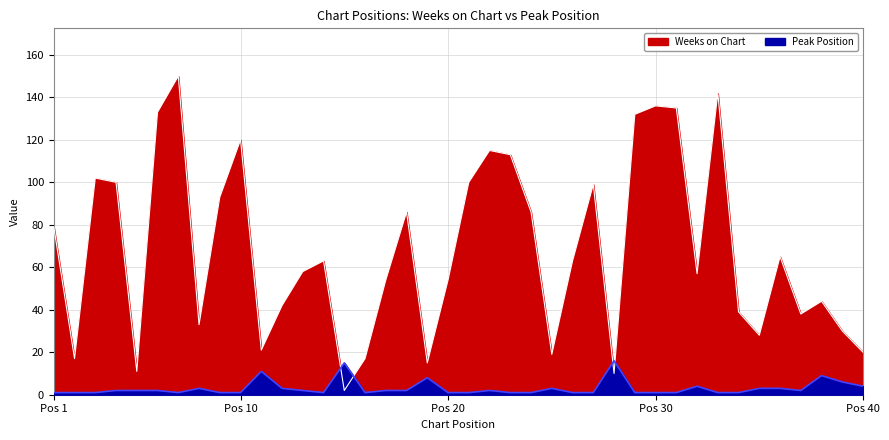

What is the difference between the Weeks on Chart values at 25 and 33?

123